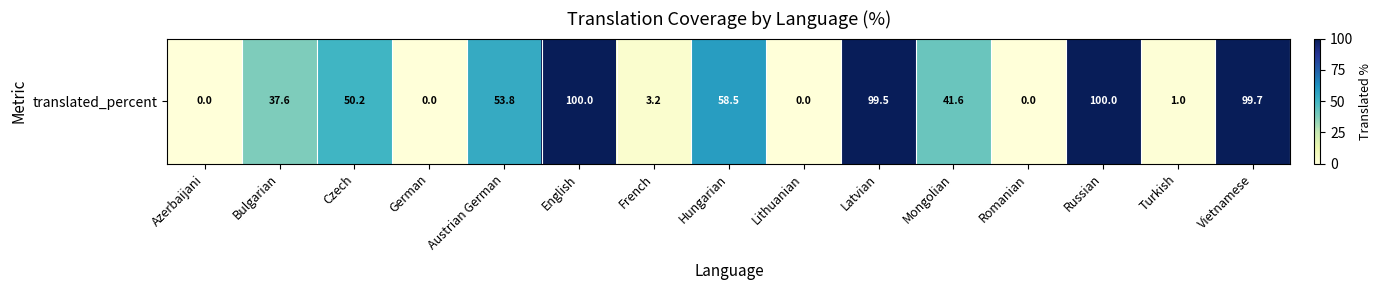

The value at German is 0.0. True or false?

True